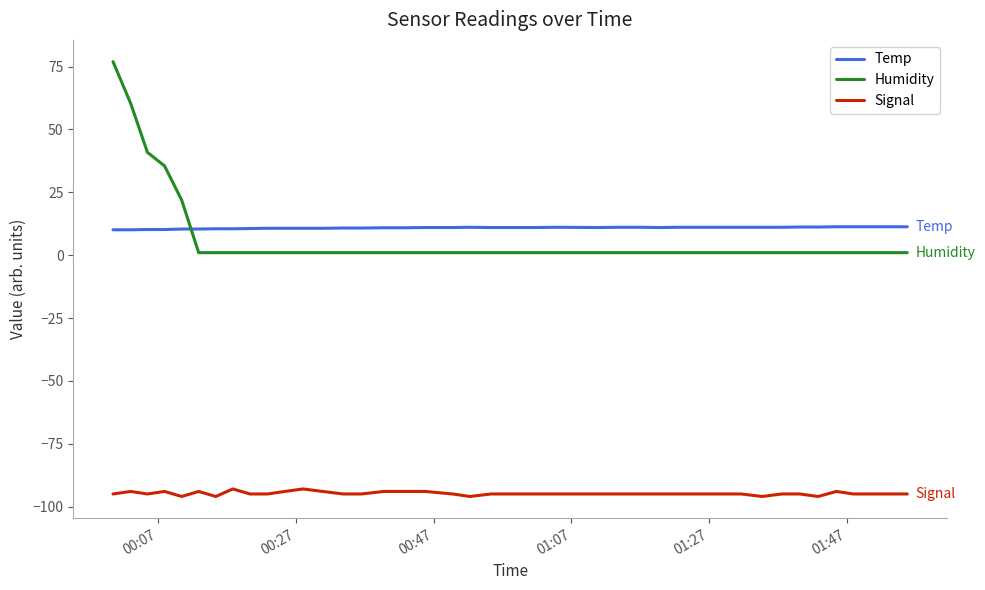

True or false: Temp and Humidity cross at least once.

True